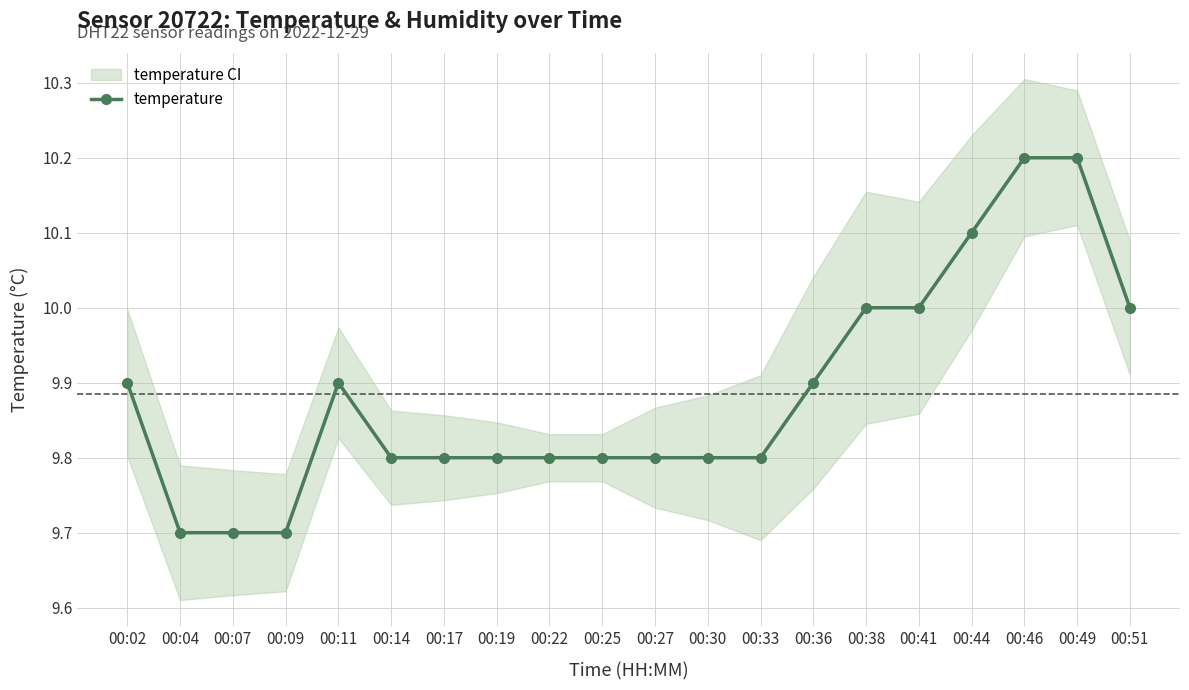

Where is the first local maximum?

00:11